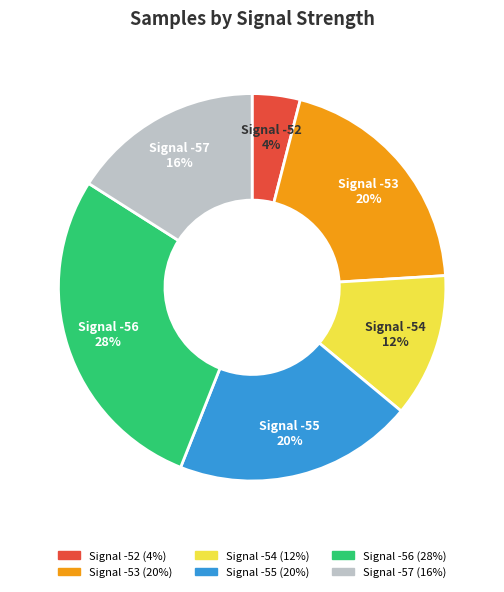

Between Signal -52 and Signal -56, which is larger?

Signal -56